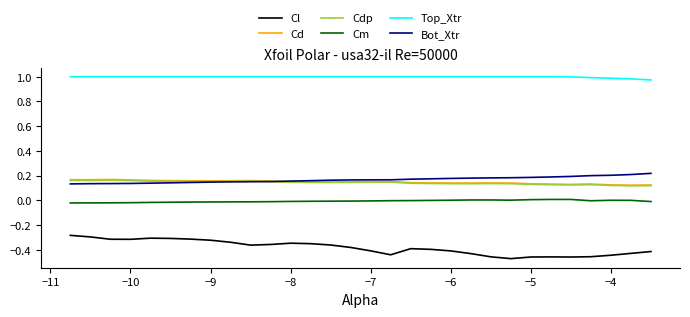

True or false: Cdp and Cl cross at least once.

False